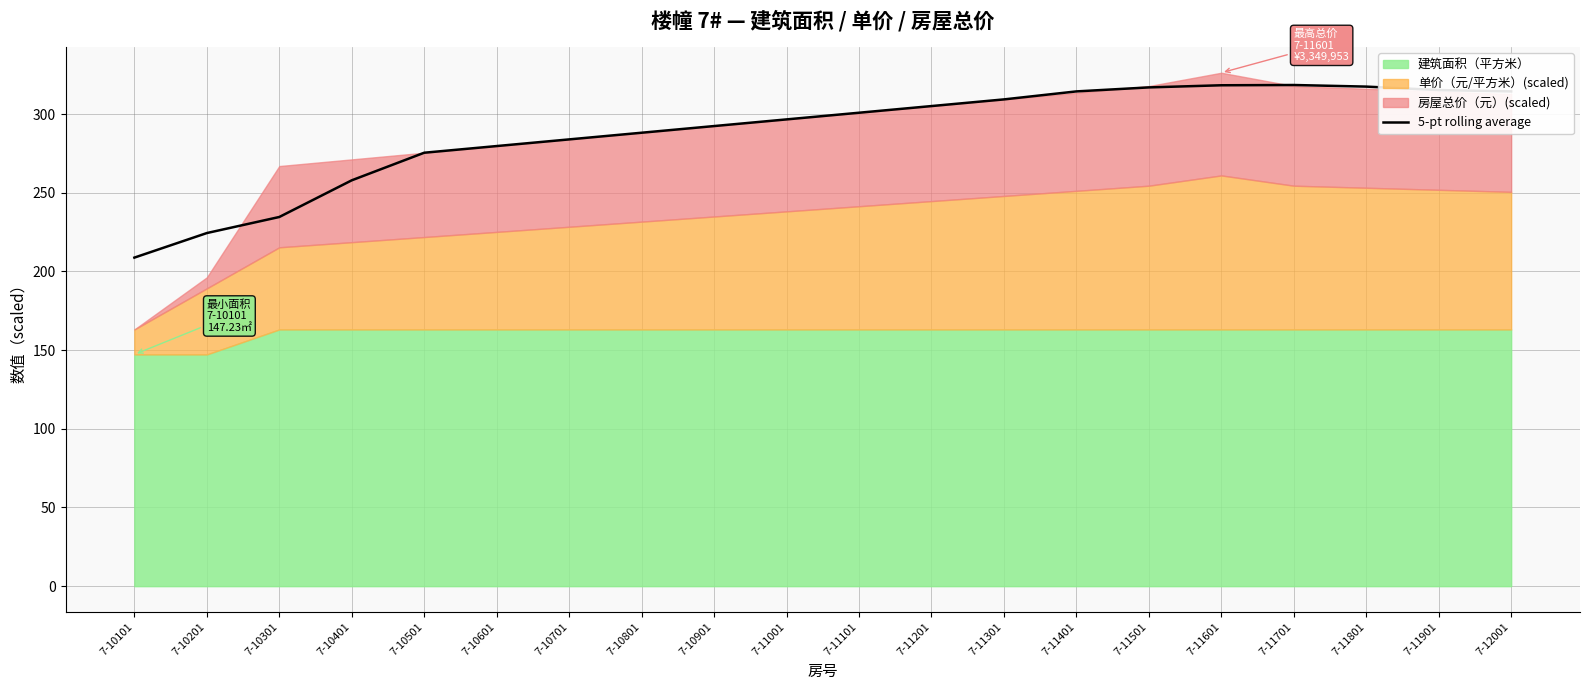

What is the maximum value shown in the chart?

318.4